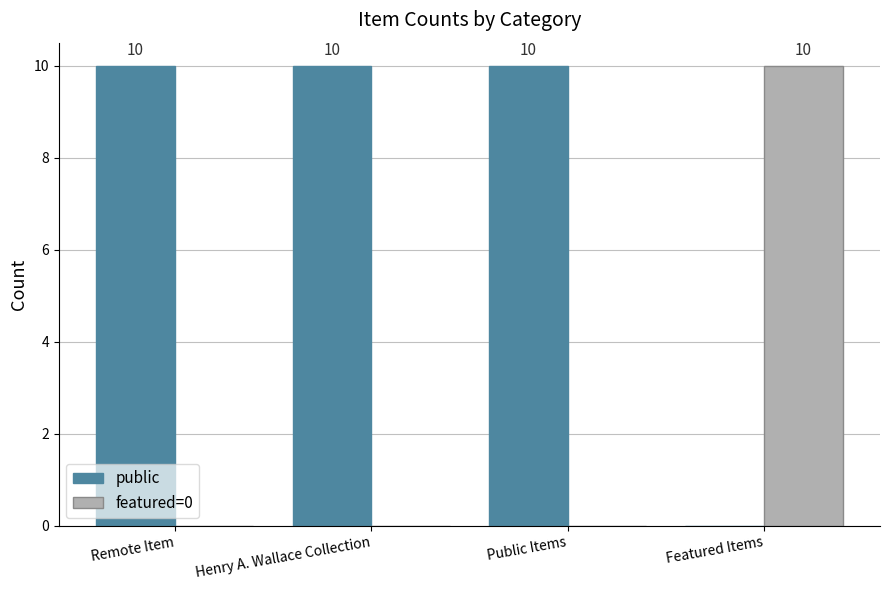

The featured=0 series shows 3 at Featured Items. True or false?

False